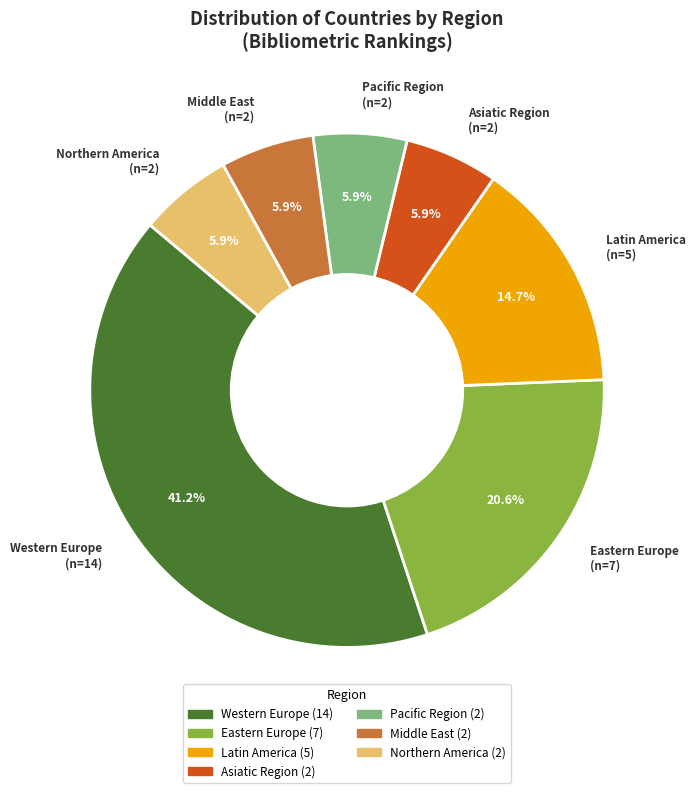

How many slices are in this pie chart?

7